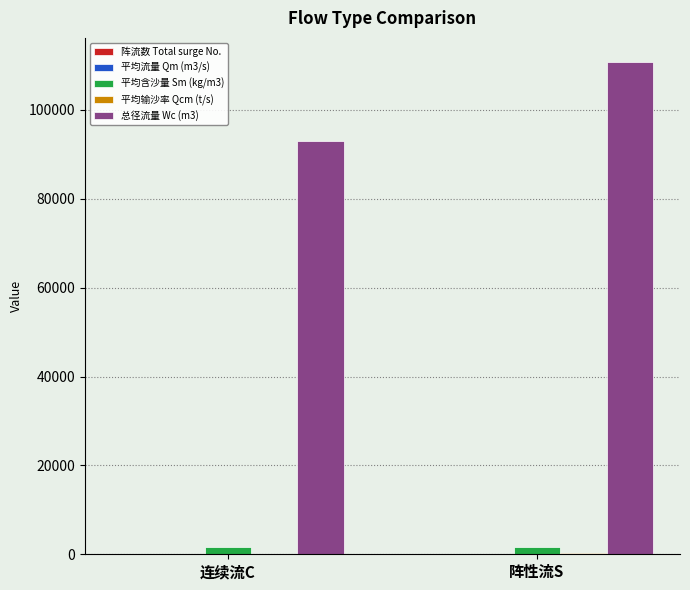

The 总径流量 Wc (m3) series shows 41058.6 at 阵性流S. True or false?

False